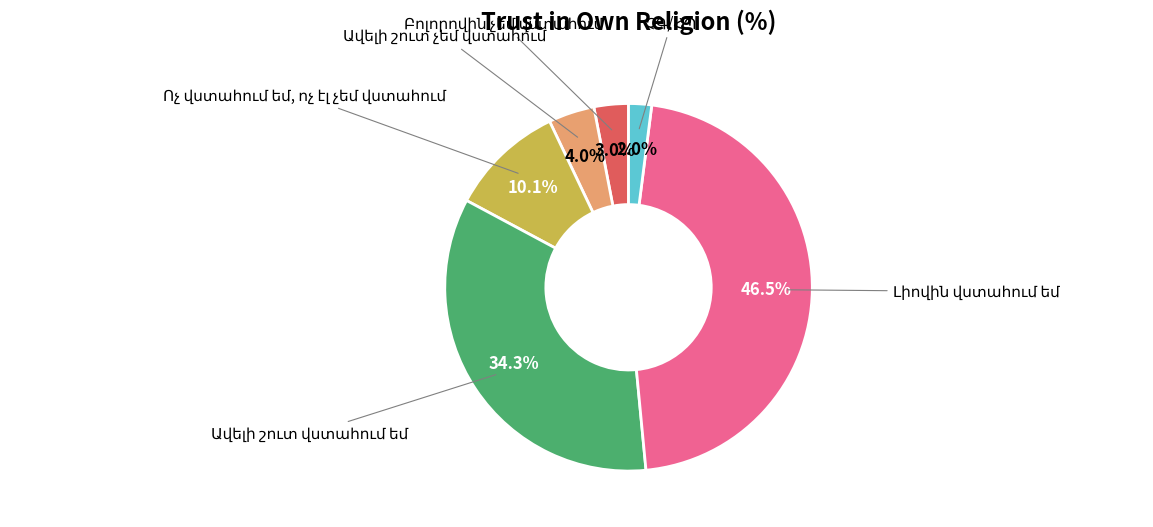

Is there a majority slice in this chart?

No